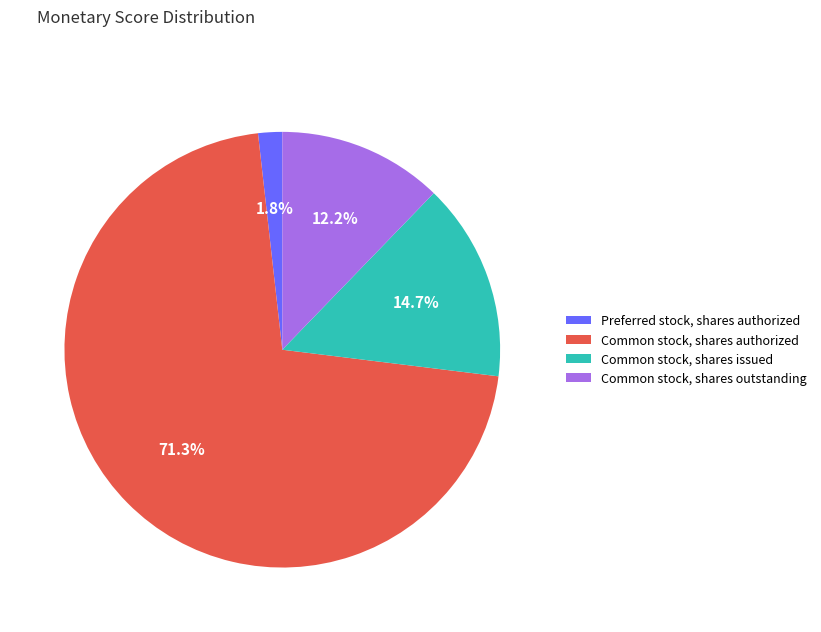

Is the sum of Common stock, shares authorized and Preferred stock, shares authorized greater than half?

Yes